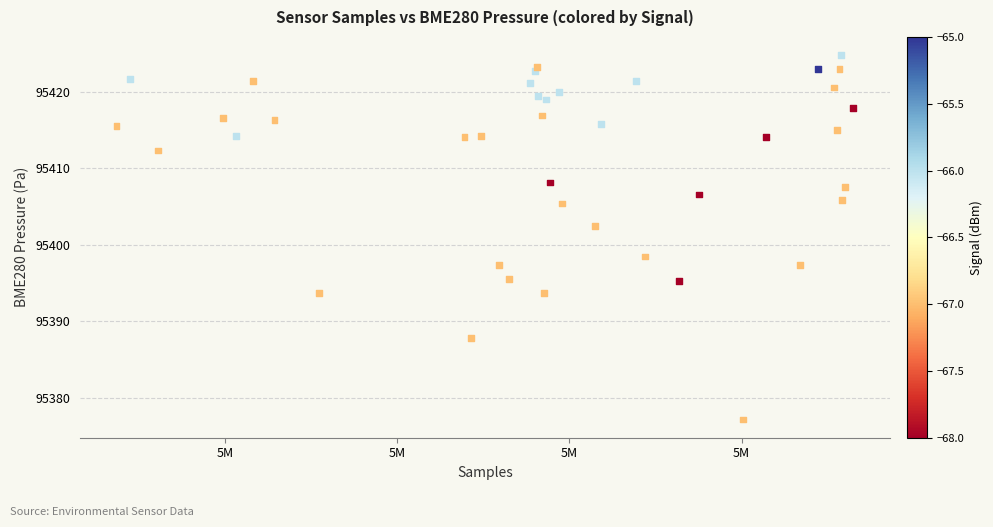

What Y value in the scatter plot is closest to 95400?

95398.5